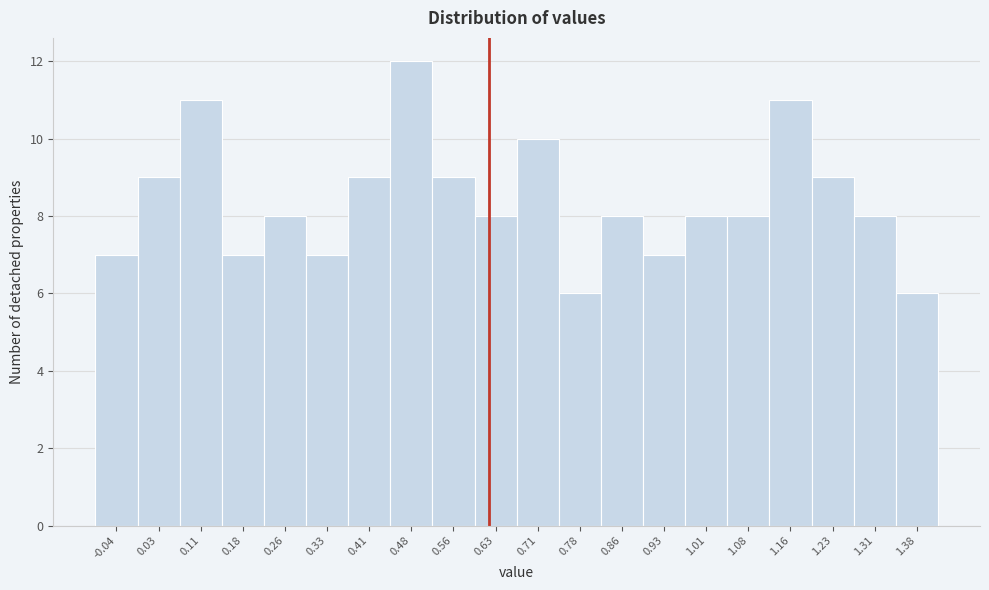

Which range on the x-axis has the tallest bar?

0.445 to 0.520